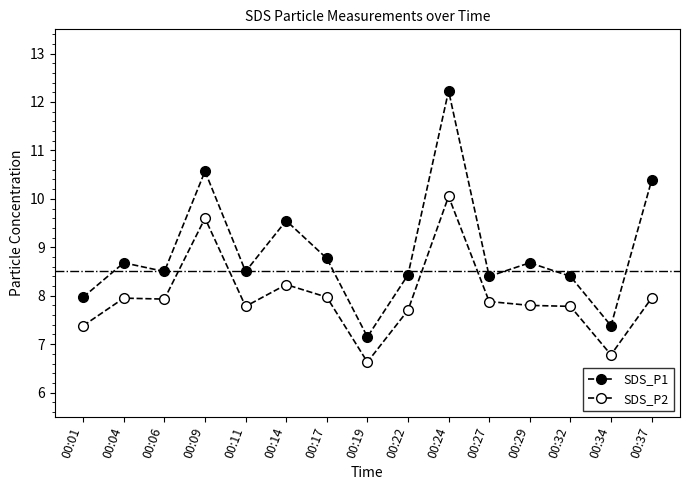

How many data points does each series have?

15